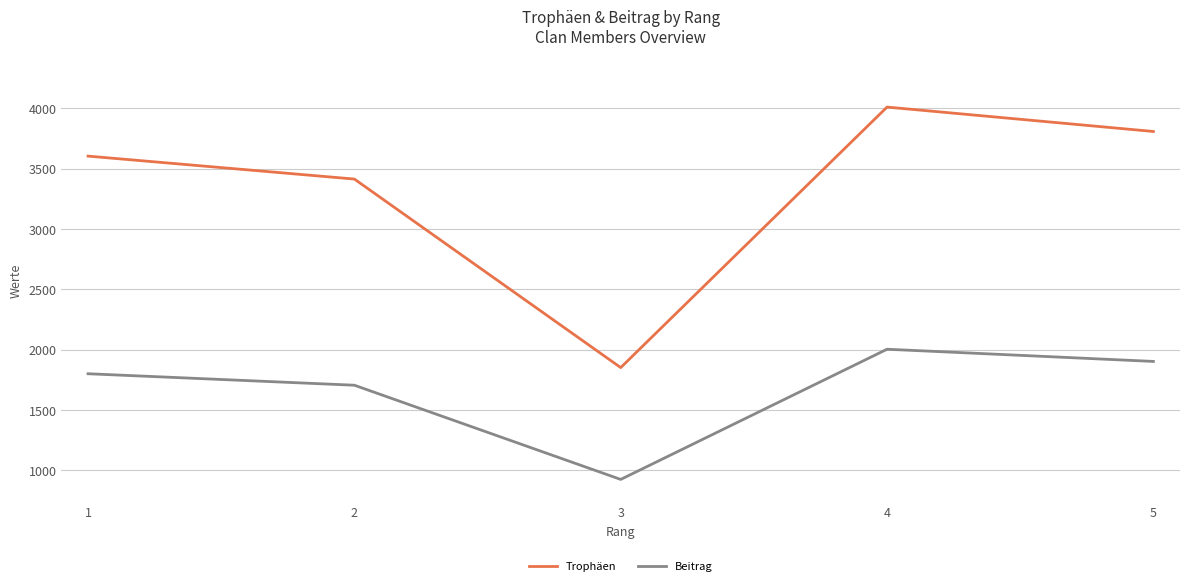

What is the difference between the maximum and minimum values in the Trophäen series?

2157